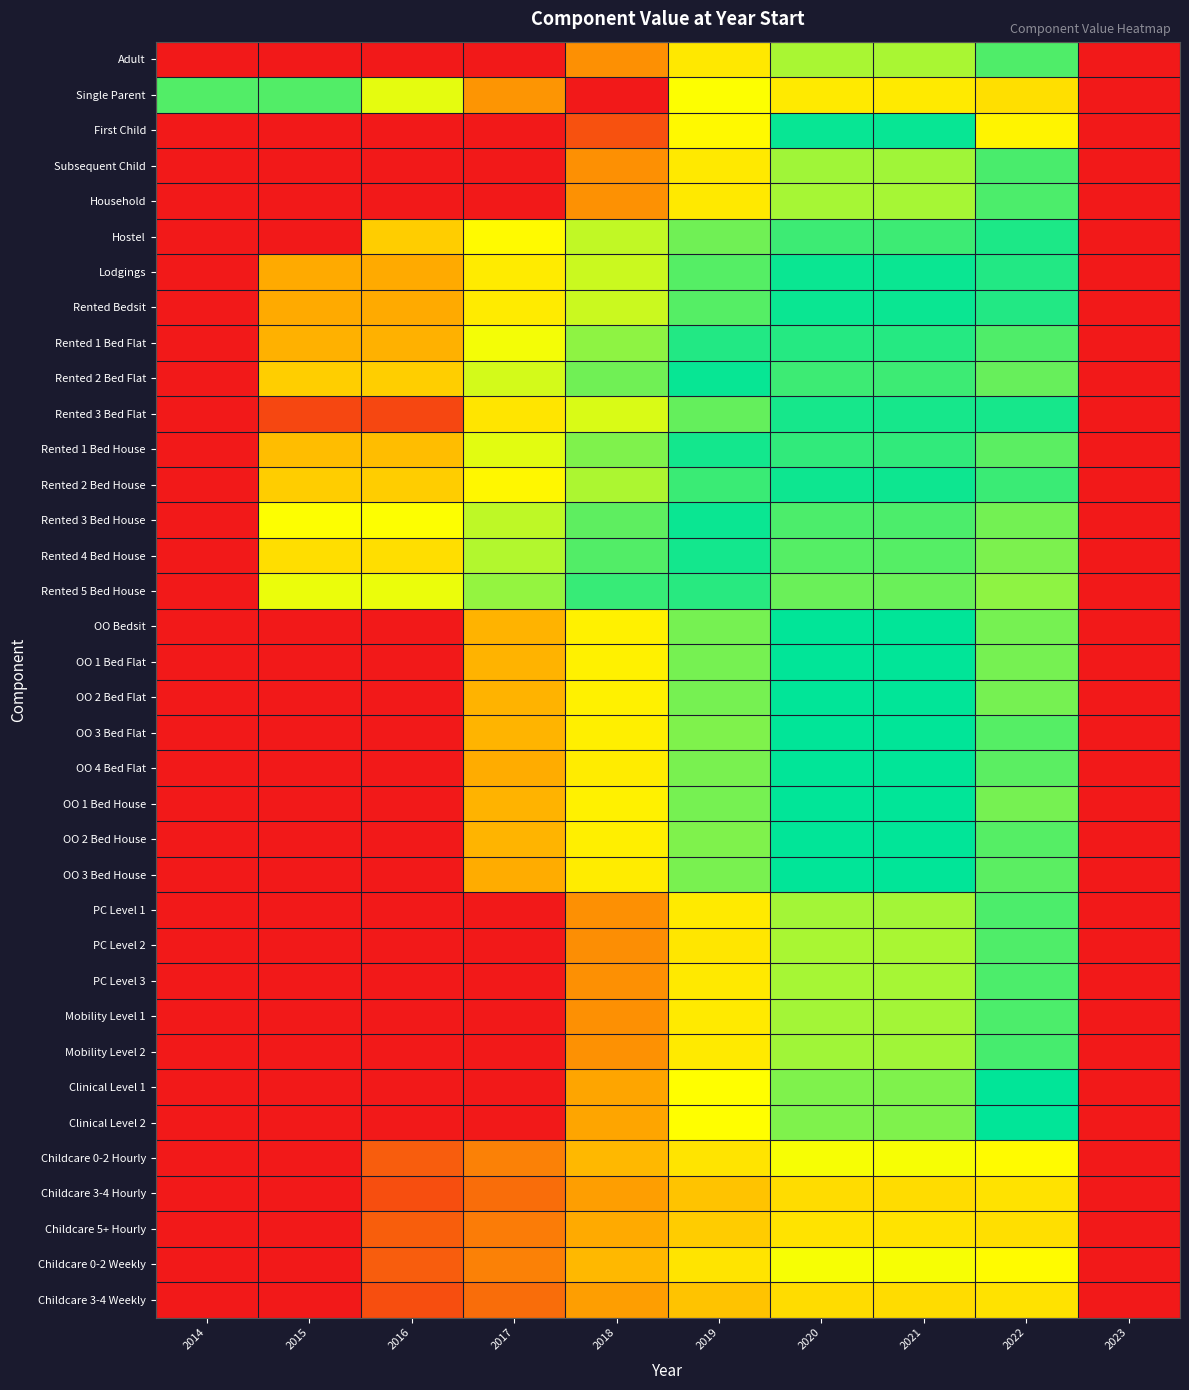

How many data points does each series have?

10